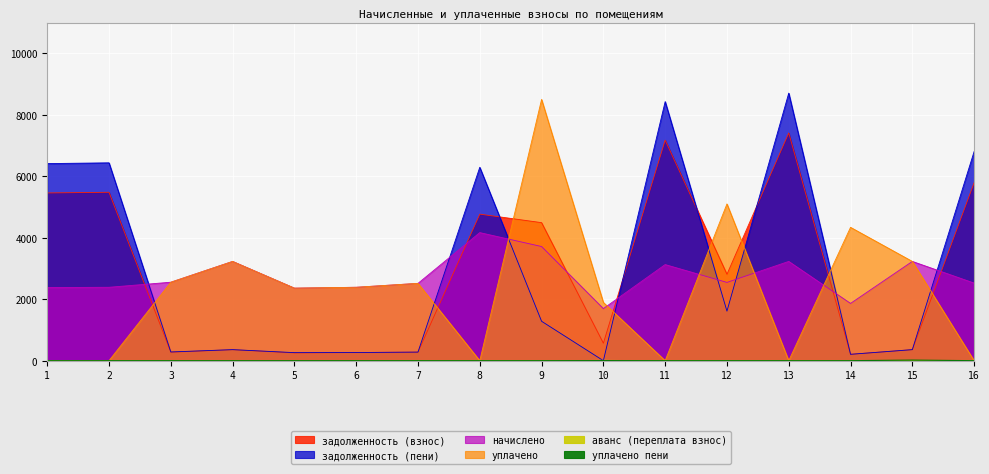

Count the number of categories in the chart.

16